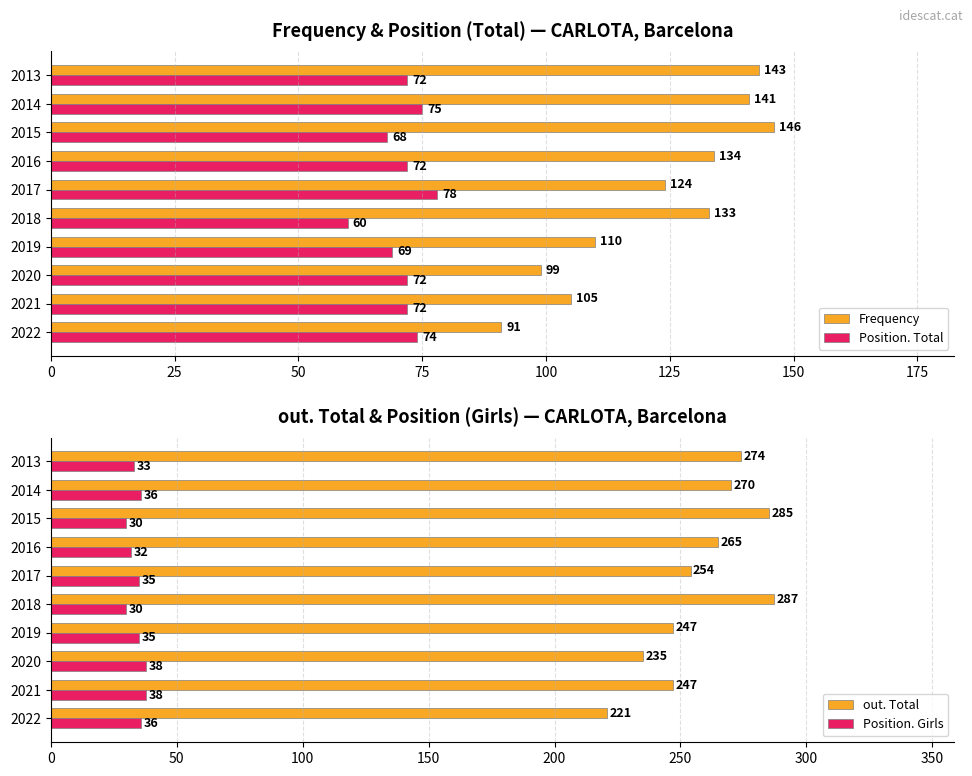

Is it true that Position. Total equals 72 at 2020?

True